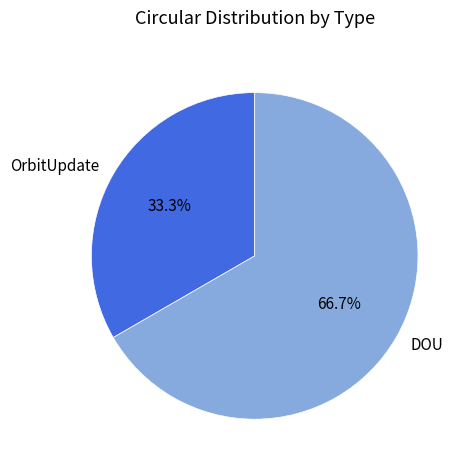

How much of the chart is everything except DOU?

33.3%